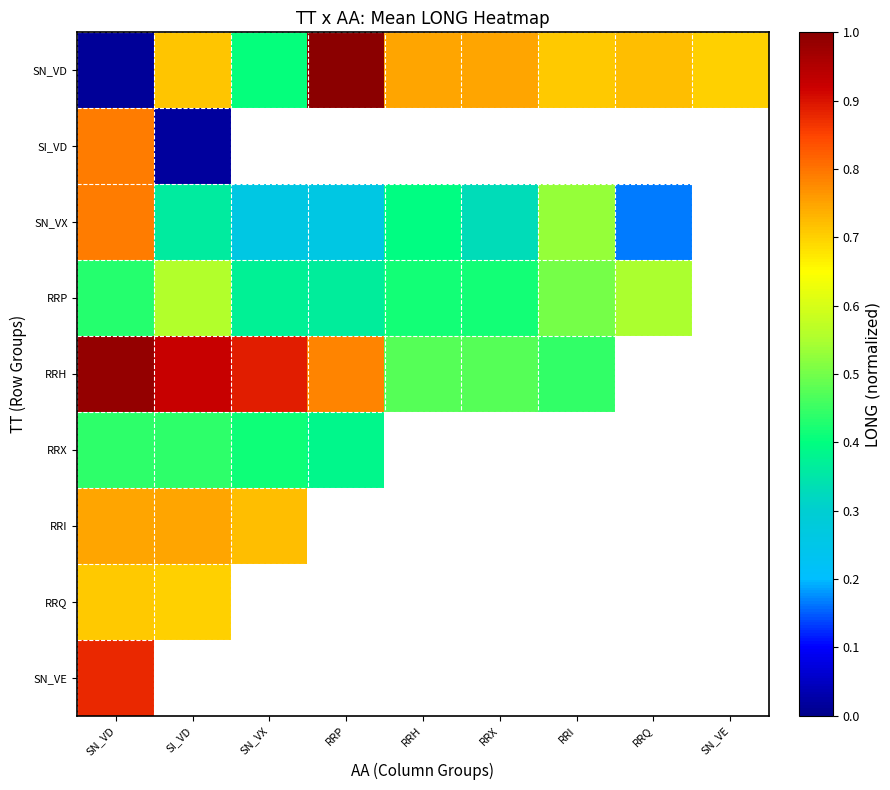

What is the difference between the highest and lowest values at SN_VD?

1.0